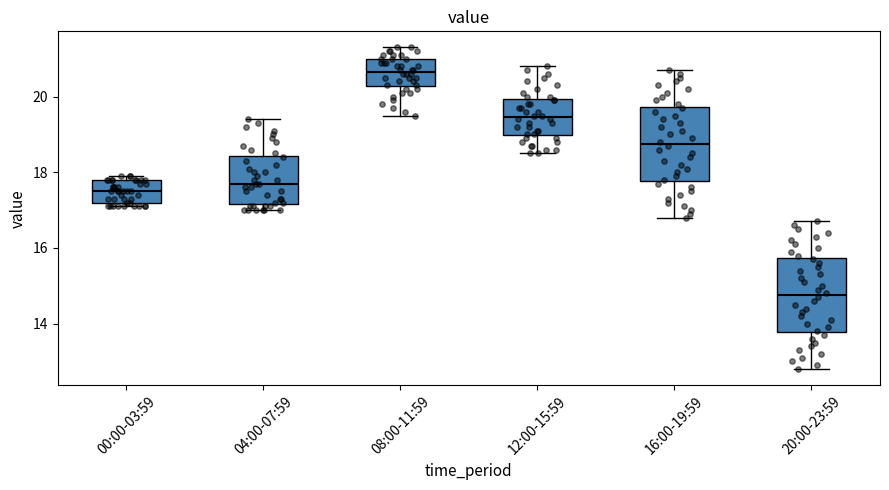

Reading left to right, transcribe this box plot: for each box, give where its median line is, the range the box spans, and where its two whiskers end, as read against the y-axis. The values are not printed on the chart, so give them approximately, as read against the axis.

00:00-03:59: median 17.6, box 17.2 to 17.8, whiskers 17.2 (just below the box's lower edge) to 18.0
04:00-07:59: median 17.8, box 17.2 to 18.4, whiskers 17.0 to 19.4
08:00-11:59: median 20.6, box 20.2 to 21.0, whiskers 19.6 to 21.4
12:00-15:59: median 19.4, box 19.0 to 20.0, whiskers 18.6 to 20.8
16:00-19:59: median 18.8, box 17.8 to 19.8, whiskers 16.8 to 20.8
20:00-23:59: median 14.8, box 13.8 to 15.8, whiskers 12.8 to 16.8